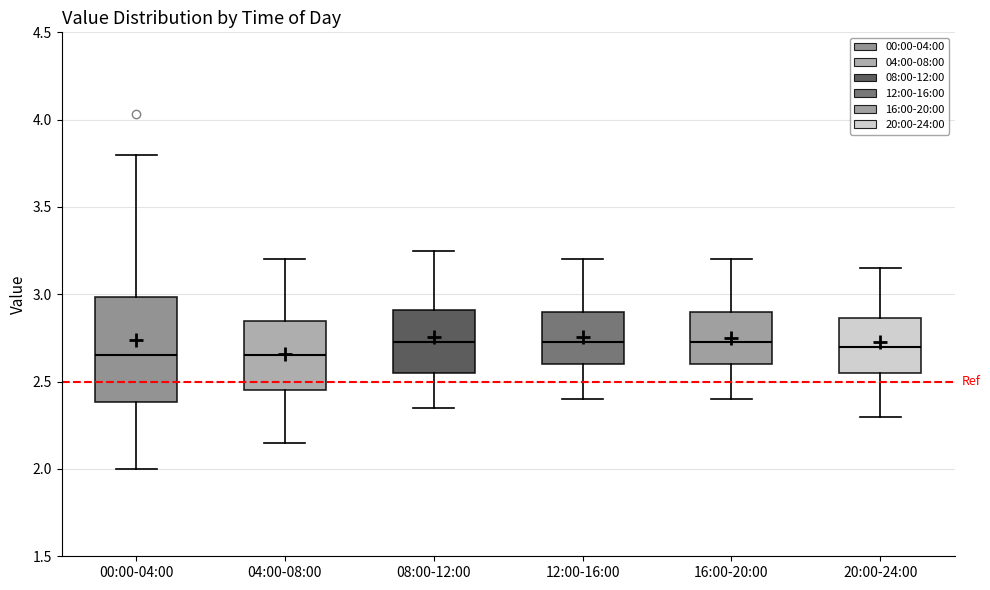

Where does the upper whisker of the box for 04:00-08:00 end on the y-axis? The values are not printed on the chart, so give them approximately, as read against the axis.

3.20